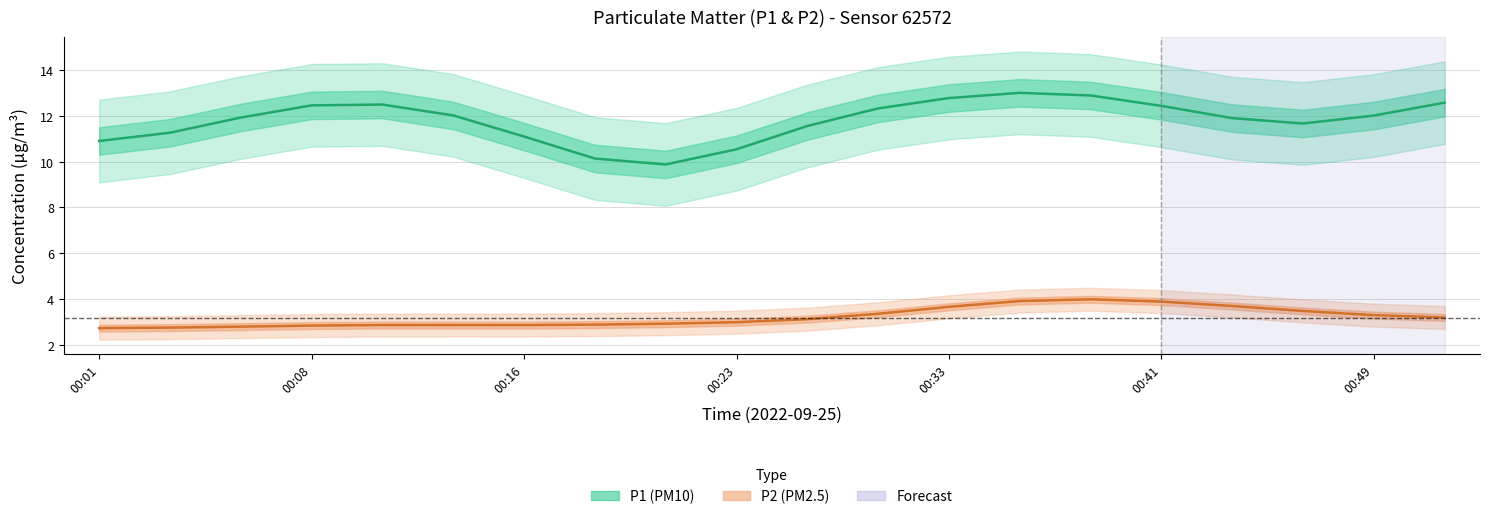

List the series in order of their overall mean, highest first.

P1, P2